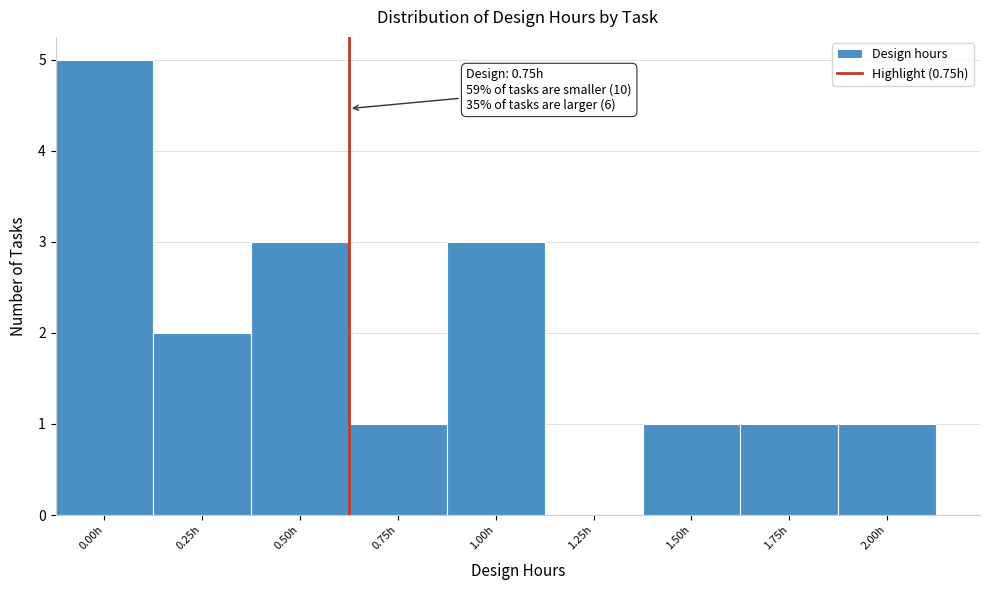

Reading left to right, list all the values displayed in this chart.

0.00h=5	0.25h=2	0.50h=3	0.75h=1	1.00h=3	1.25h=0	1.50h=1	1.75h=1	2.00h=1